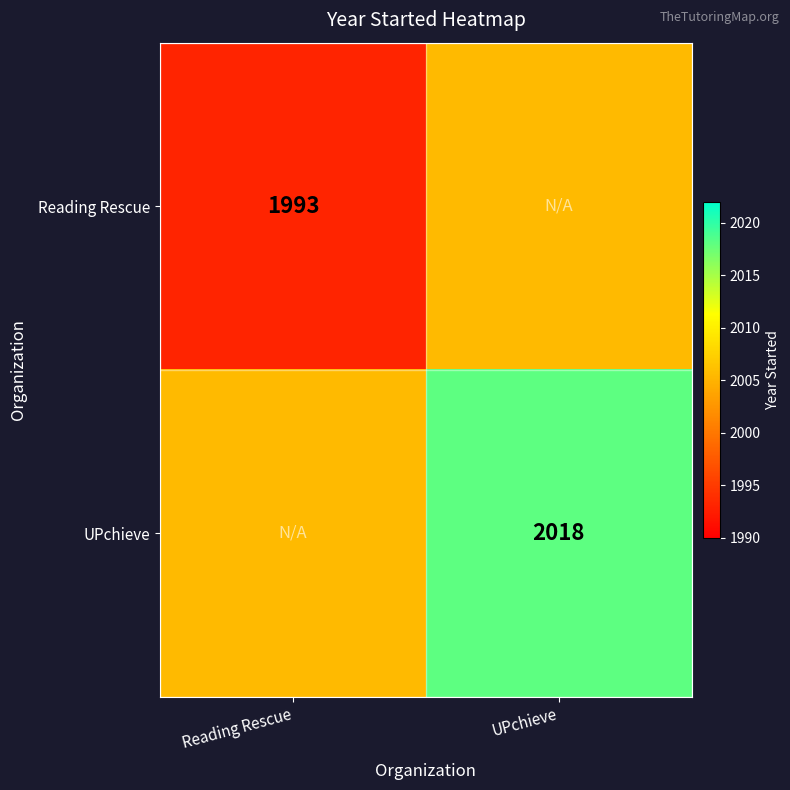

The UPchieve series shows 2018.0 at UPchieve. True or false?

True